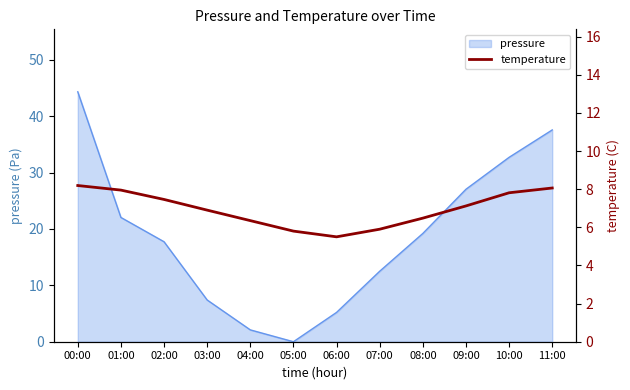

The chart shows a value of 2.5 at 02:00. True or false?

False